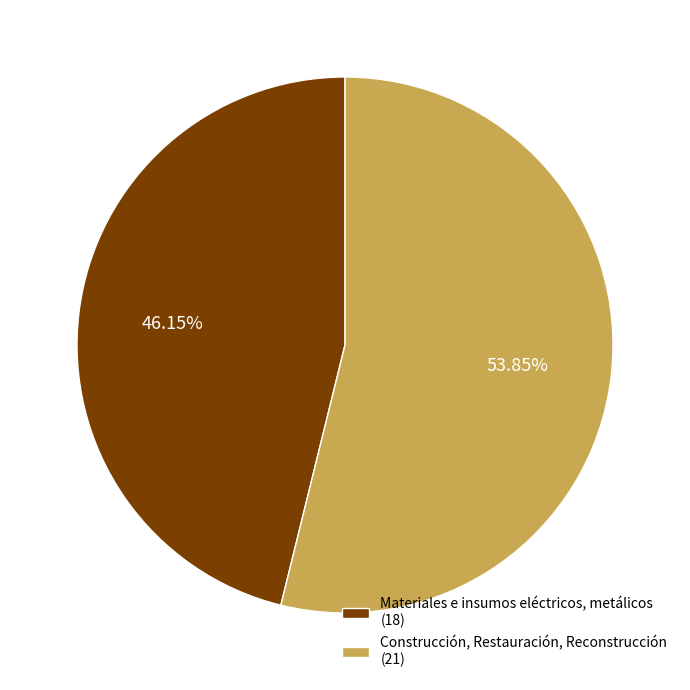

Which has a higher value, Construcción, Restauración, Reconstrucción or Materiales e insumos eléctricos, metálicos?

Construcción, Restauración, Reconstrucción